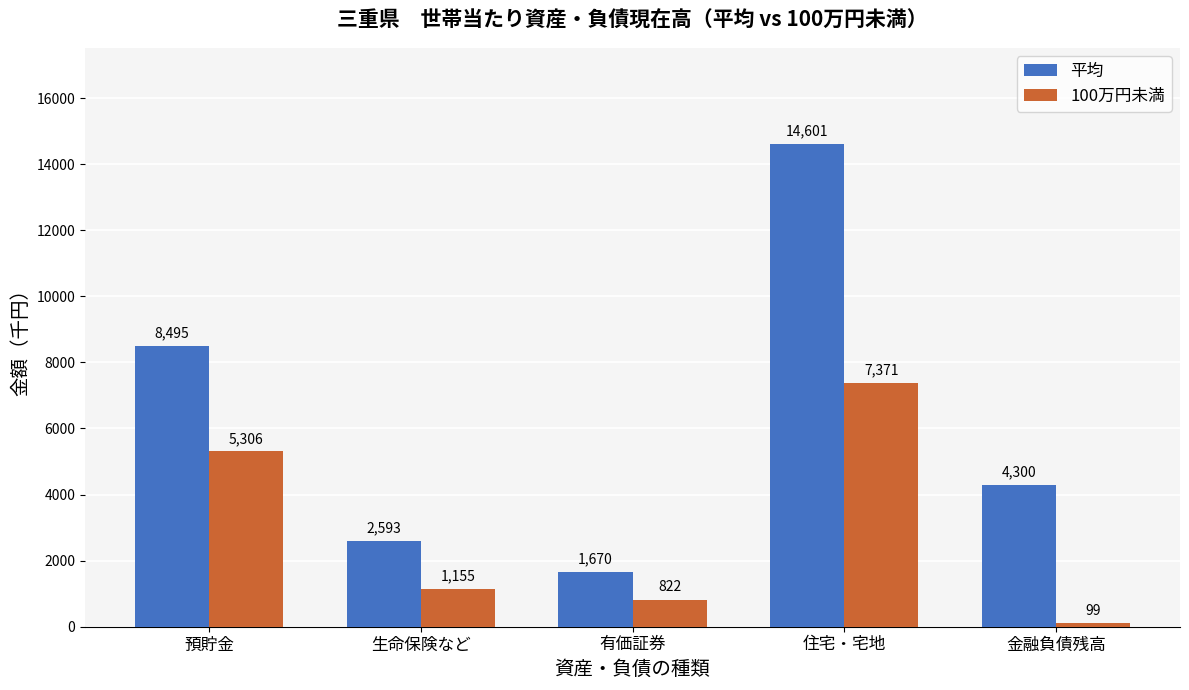

The value of 100万円未満 at 住宅・宅地 is 1783. True or false?

False